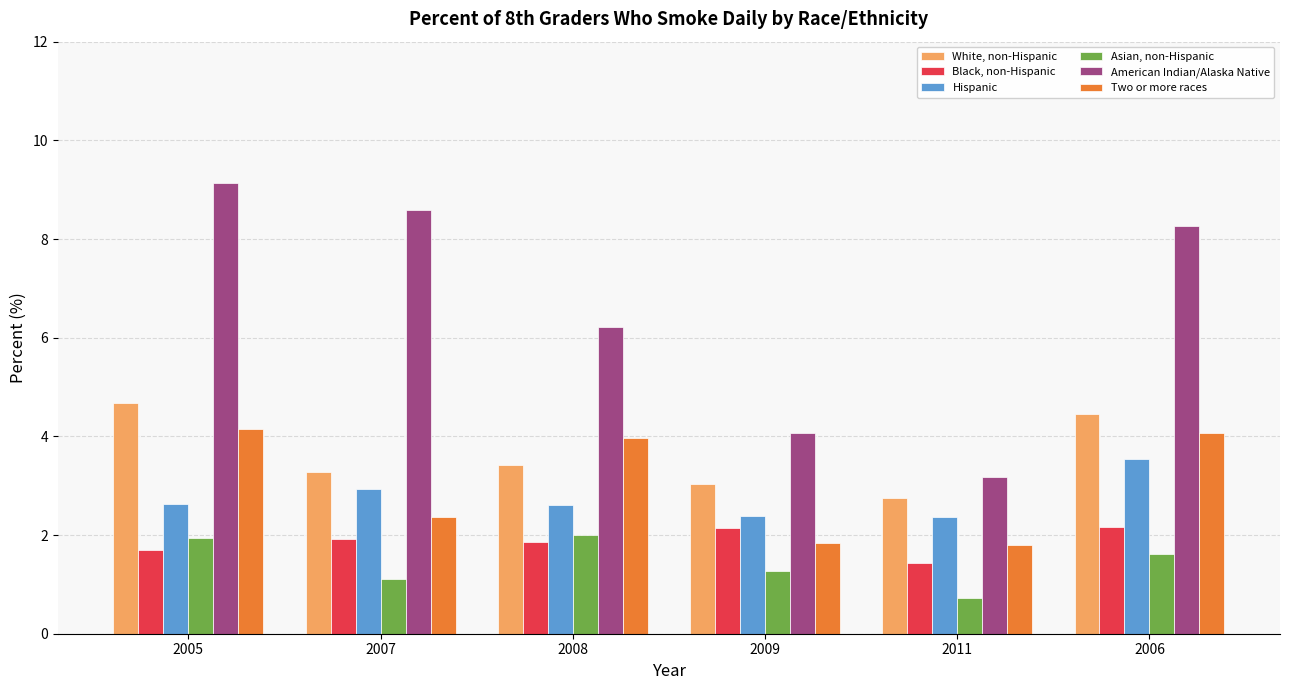

How many bars are there in total?

36